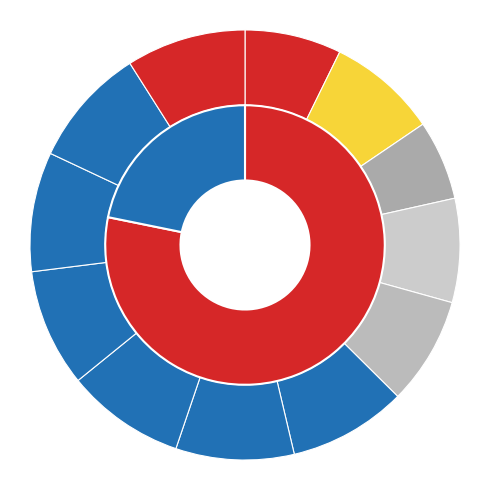

To the nearest percent, what percentage of the pie is Пушкарев?

9%